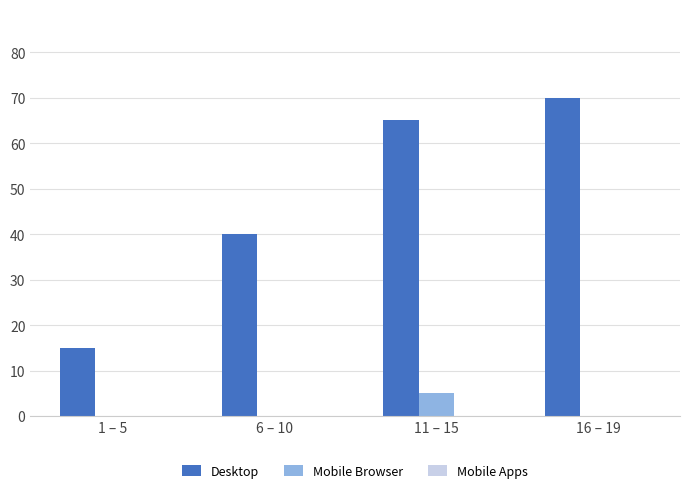

Which series has the largest total across all categories?

Desktop